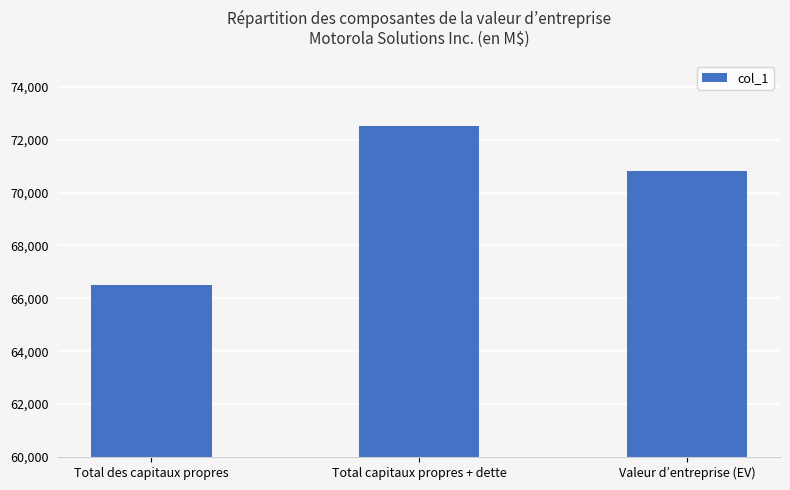

What is the difference between the second highest and minimum values?

4313